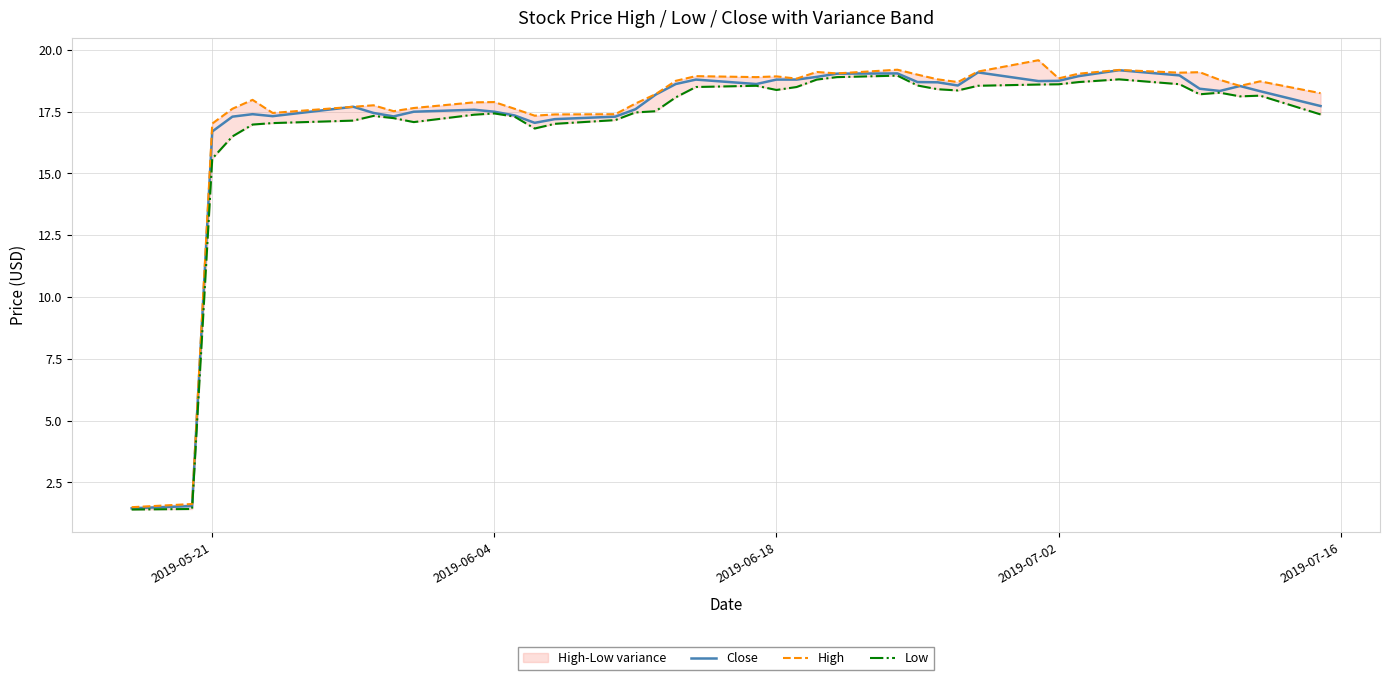

In Low, how many points are lower than both neighbors (excluding endpoints)?

6